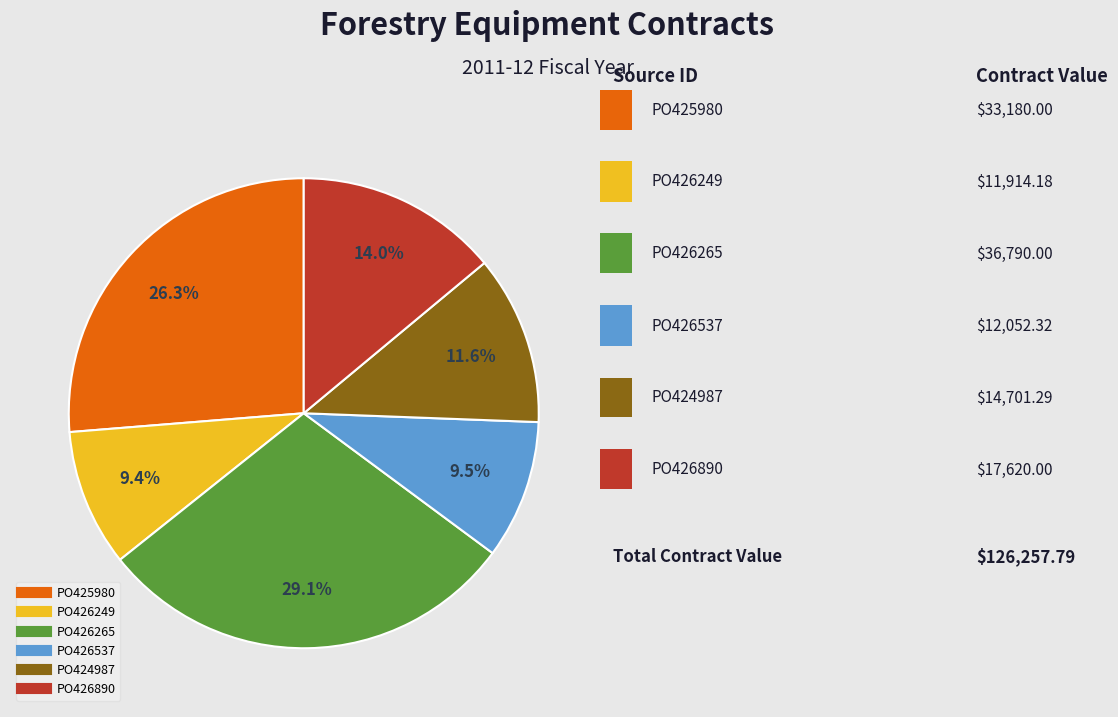

What is the largest slice in the pie chart?

PO426265